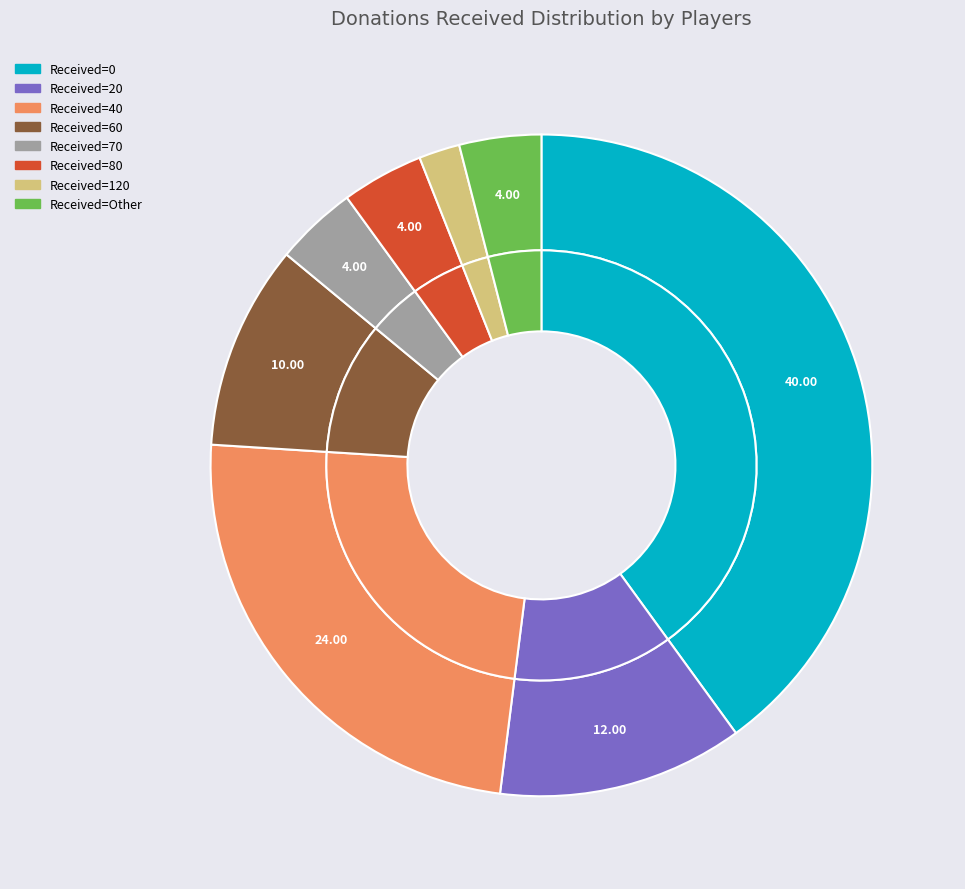

What percentage is NOT represented by 40?

76.0%